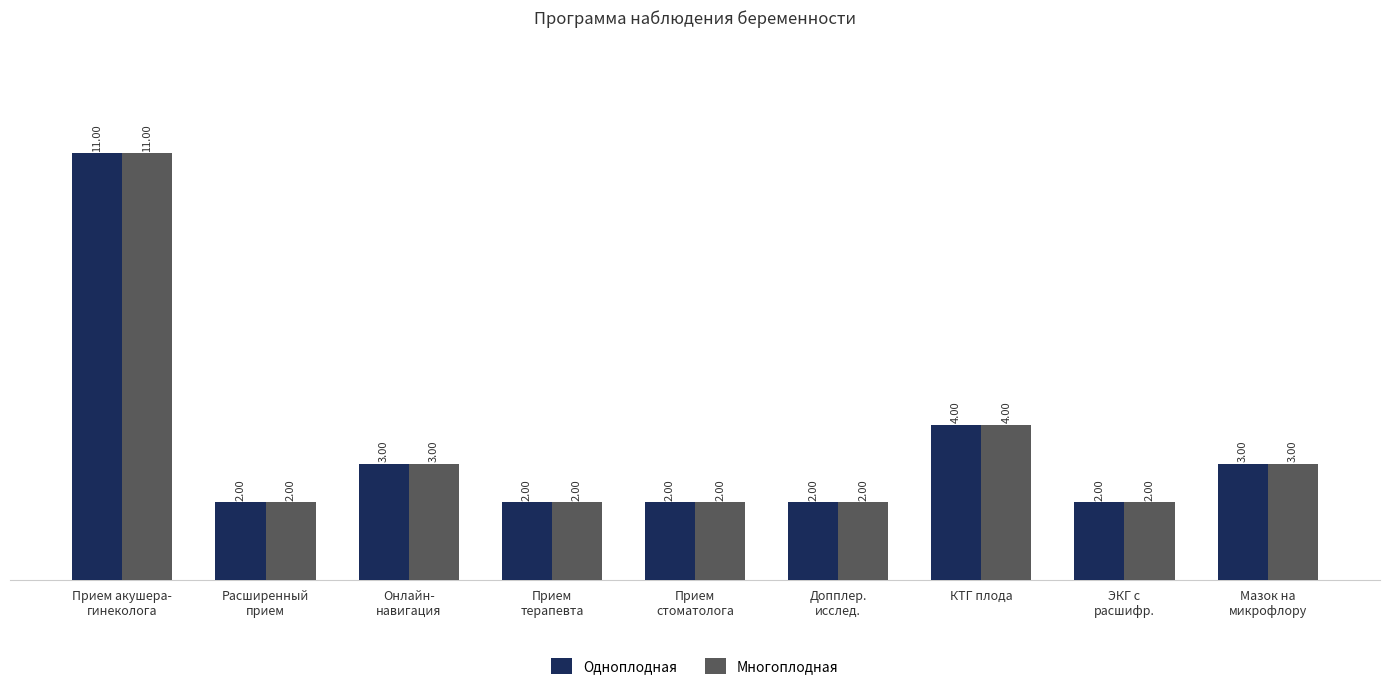

What is the average value of the Многоплодная series?

3